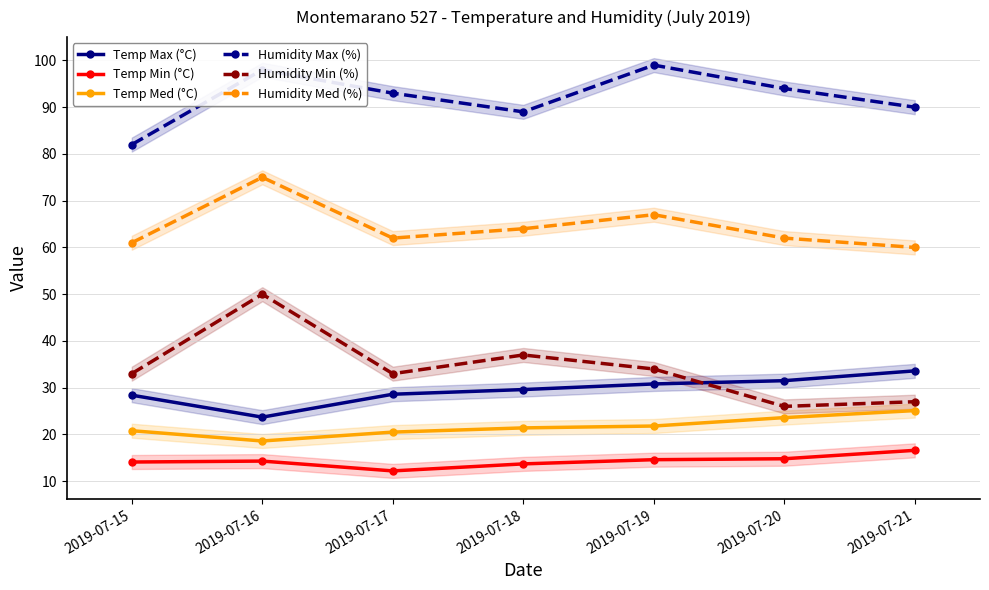

Between 2019-07-18 and 2019-07-20, which series saw the biggest shift?

Humidity Min (%)